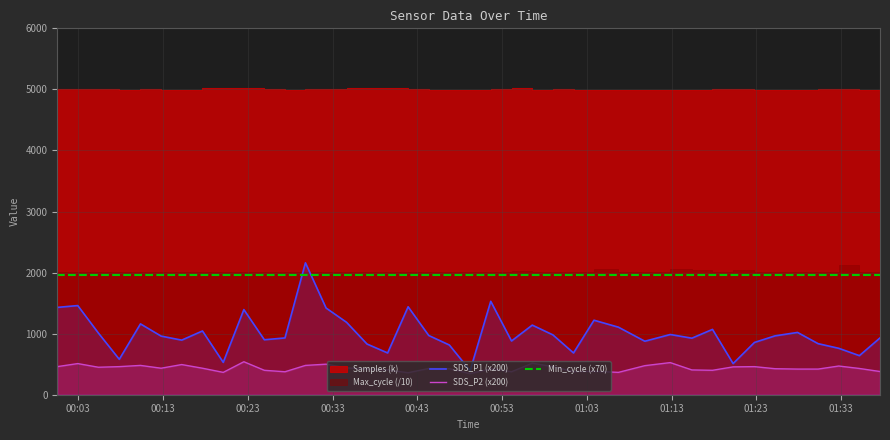

What is the average value of the SDS_P1 (x200) series?

1002.6